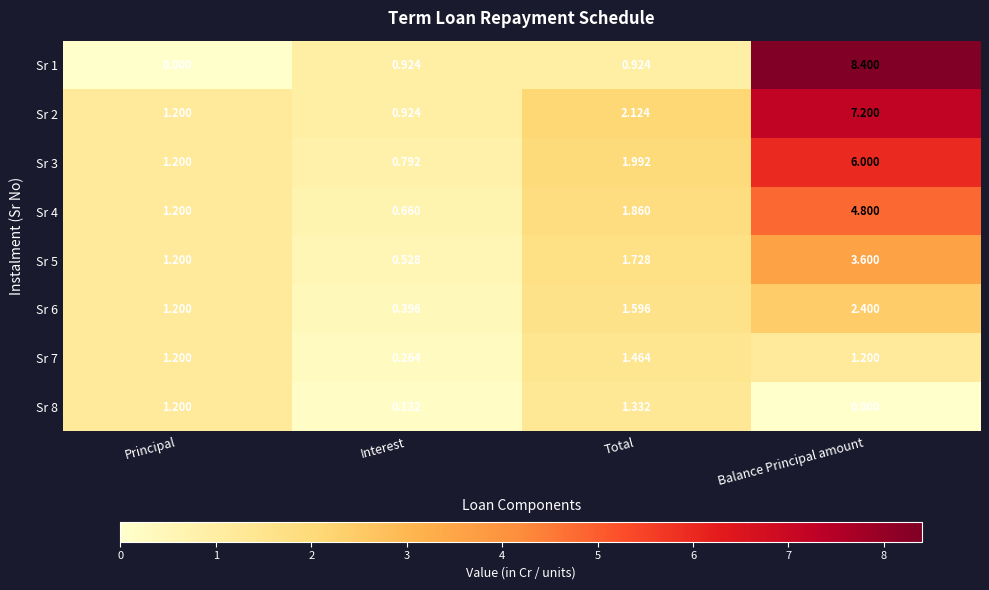

Which series has the largest total across all categories?

Sr 2